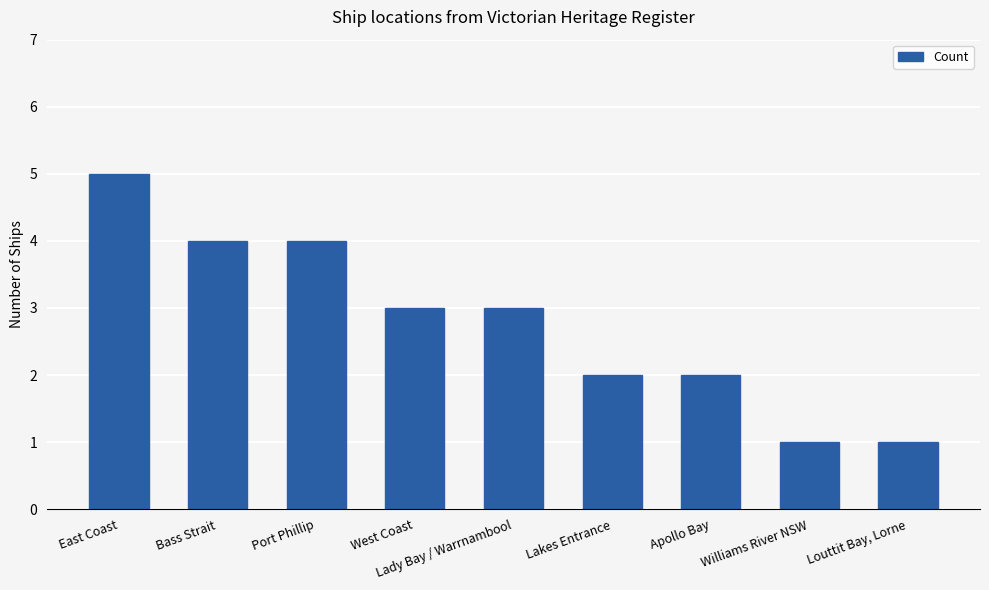

The value at Williams River NSW is 1. True or false?

True